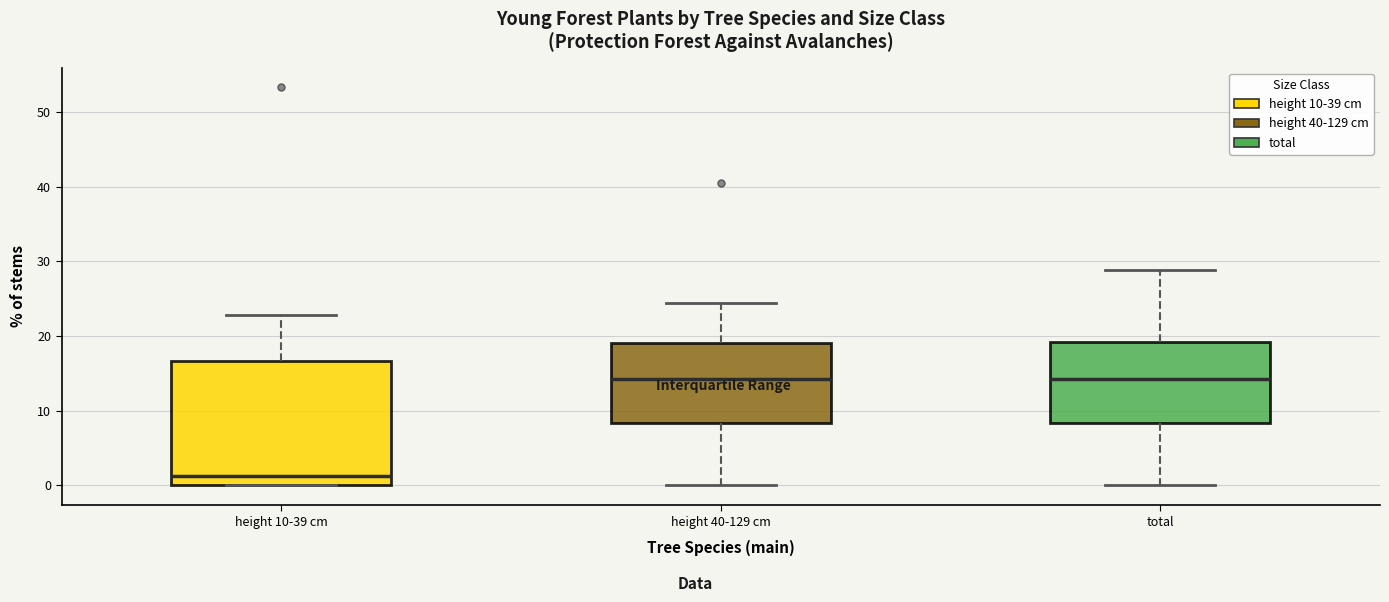

Reading left to right, read every box against the y-axis: the position of its median line, the range the box covers, and the ends of its whiskers. The values are not printed on the chart, so give them approximately, as read against the axis.

height 10-39 cm: median 1, box 0 to 17, whiskers 0 to 23
height 40-129 cm: median 14, box 8 to 19, whiskers 0 to 24
total: median 14, box 8 to 19, whiskers 0 to 29